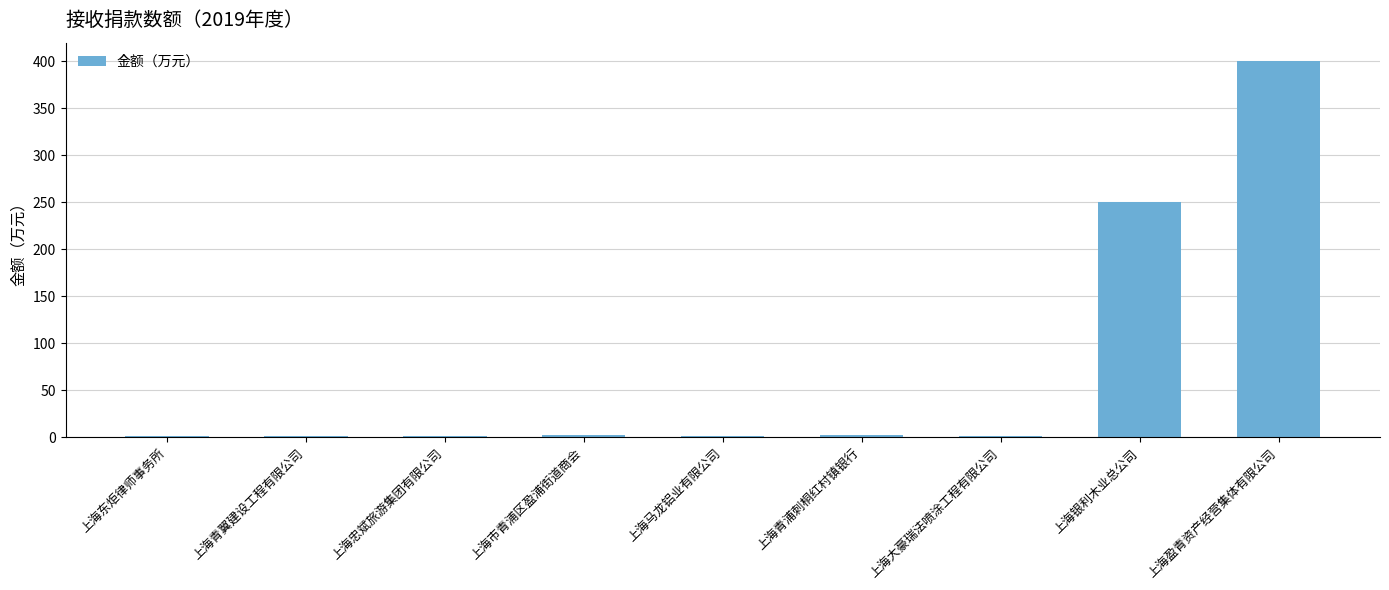

At which category does the chart reach its peak across all series?

上海盈青资产经营集体有限公司